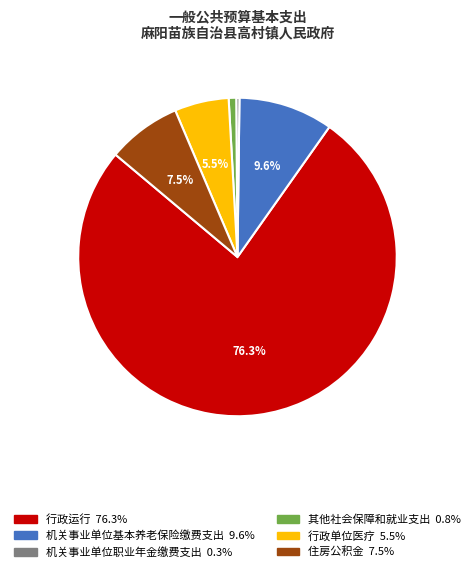

Do 行政单位医疗 and 其他社会保障和就业支出 together represent more than half of the pie?

No